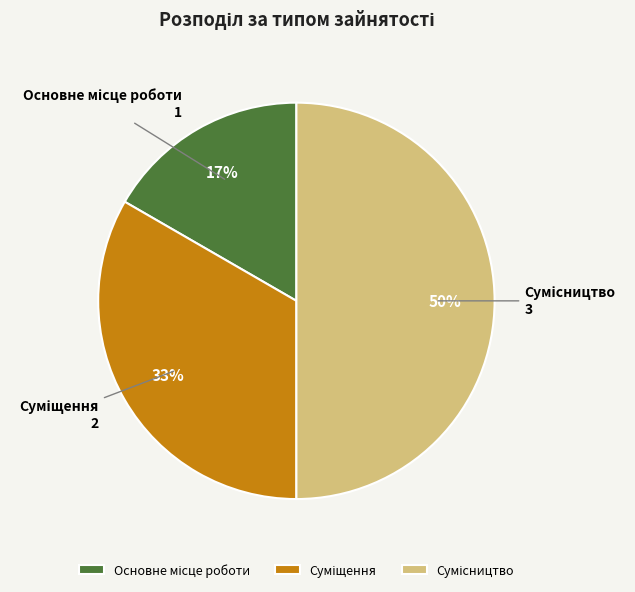

To the nearest percent, what is the difference between the largest and smallest slice percentages?

33%